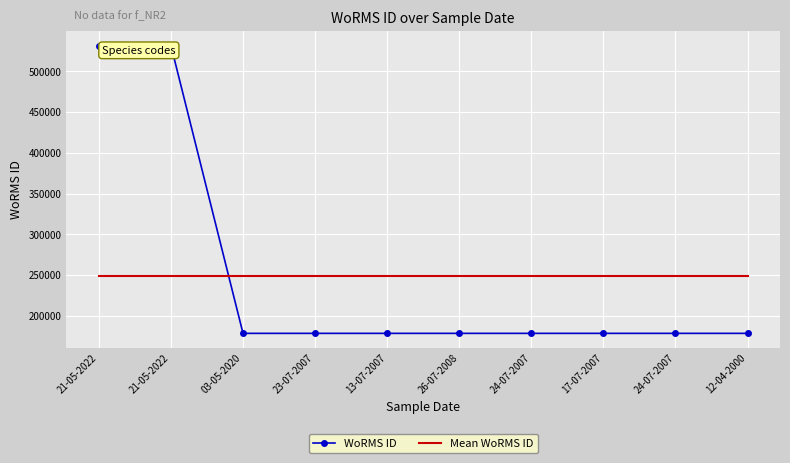

What is the highest value of the Mean WoRMS ID series?

249191.1